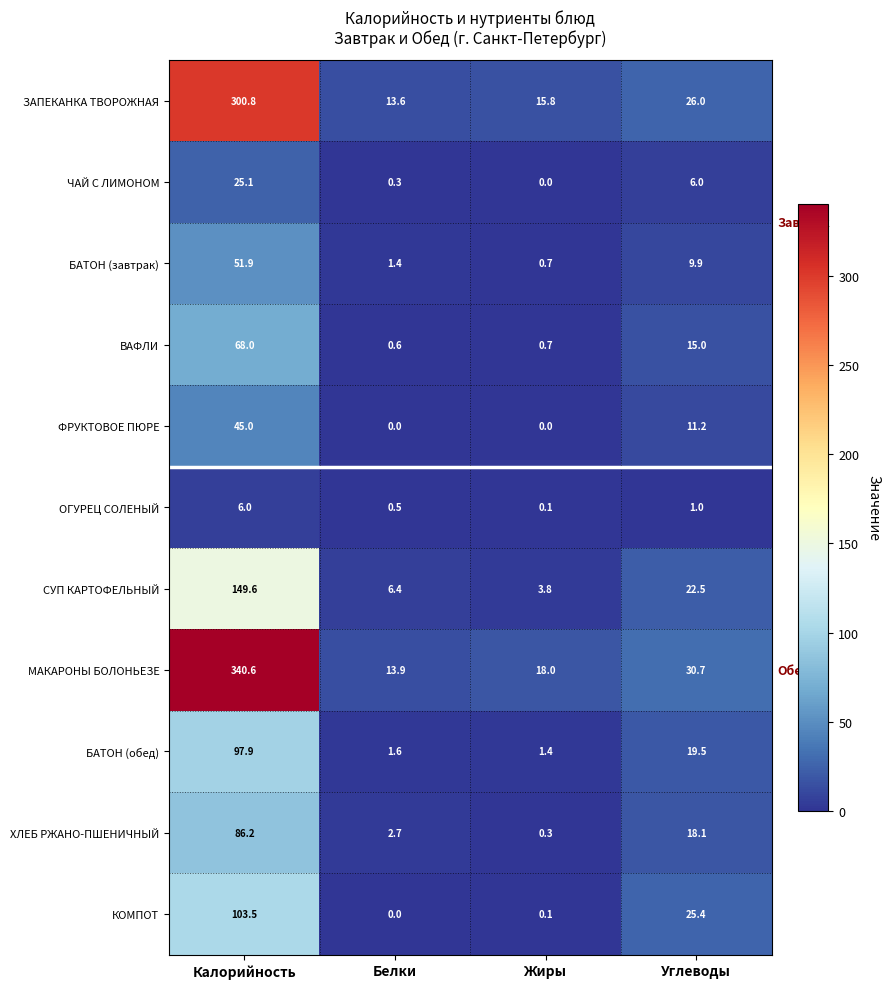

How many data points does each series have?

4